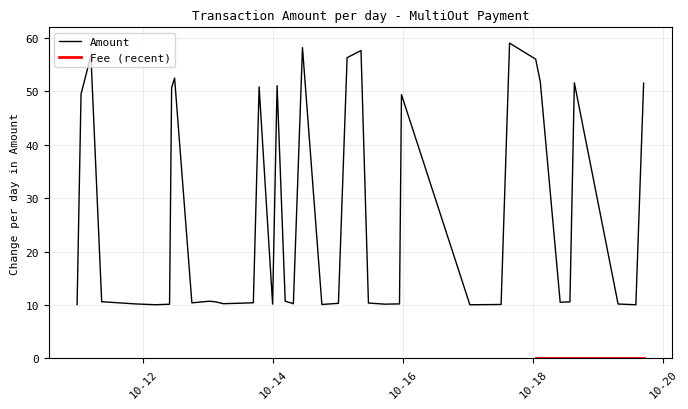

Which category has the lowest value in the Amount series?

10